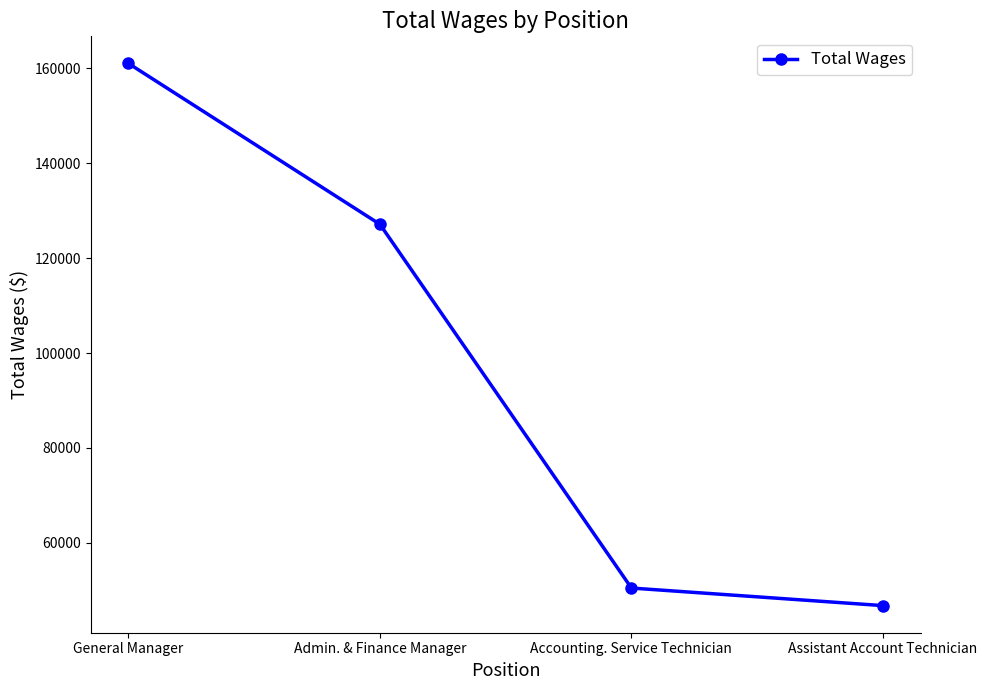

What is the minimum value shown in the chart?

46777